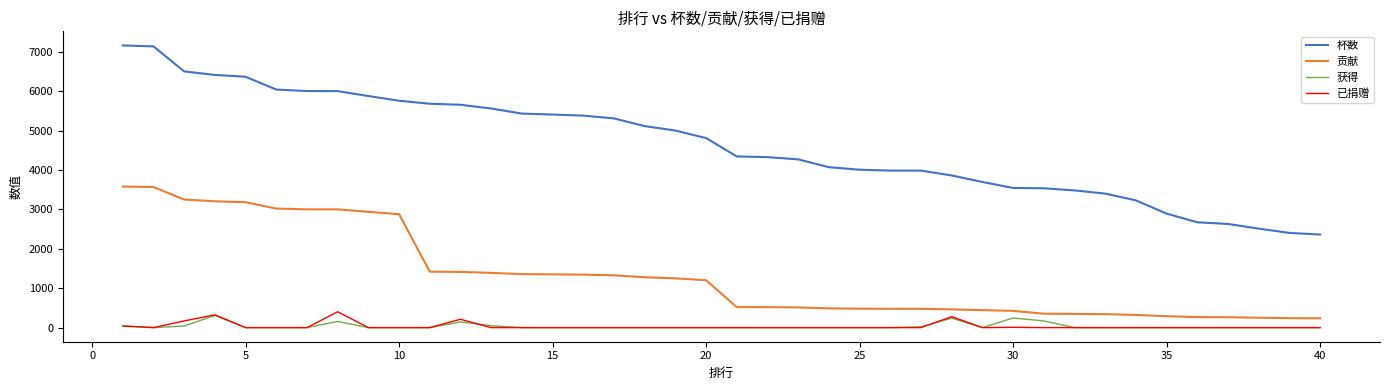

True or false: 获得 and 贡献 intersect in this chart.

False